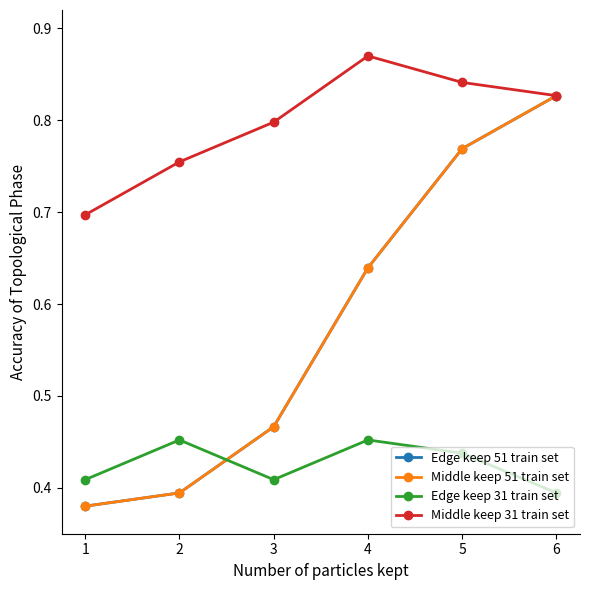

Between 6 and 4, which is larger?

6